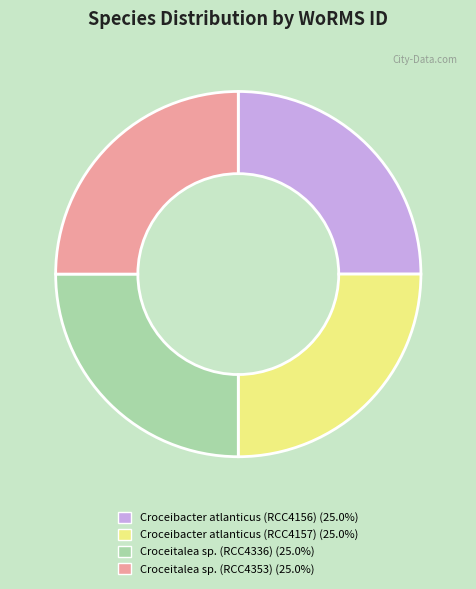

Approximately how many times larger is the value at Croceitalea sp. (RCC4336) (25.0%) compared to Croceibacter atlanticus (RCC4157) (25.0%)?

1.0